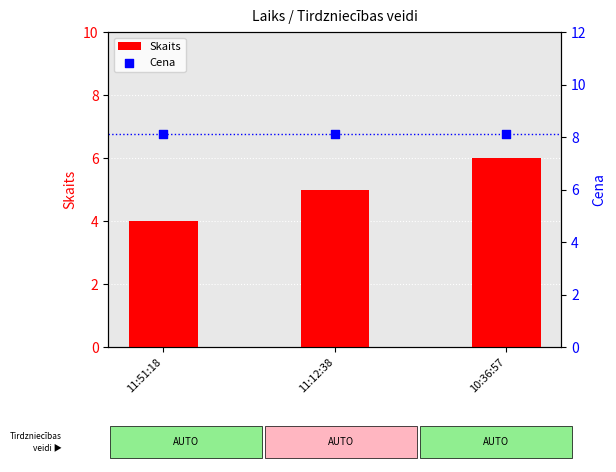

At which category is the sum across all series the highest?

10:36:57